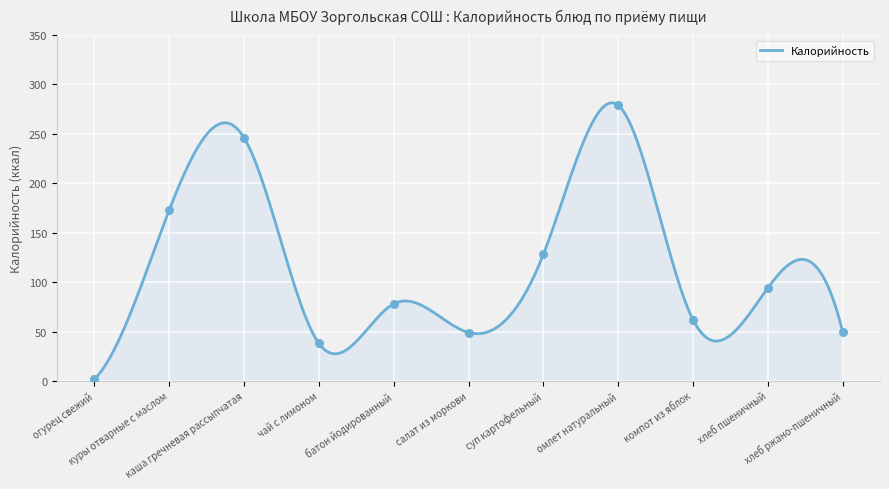

What is the change in value from хлеб пшеничный to хлеб ржано-пшеничный?

-44